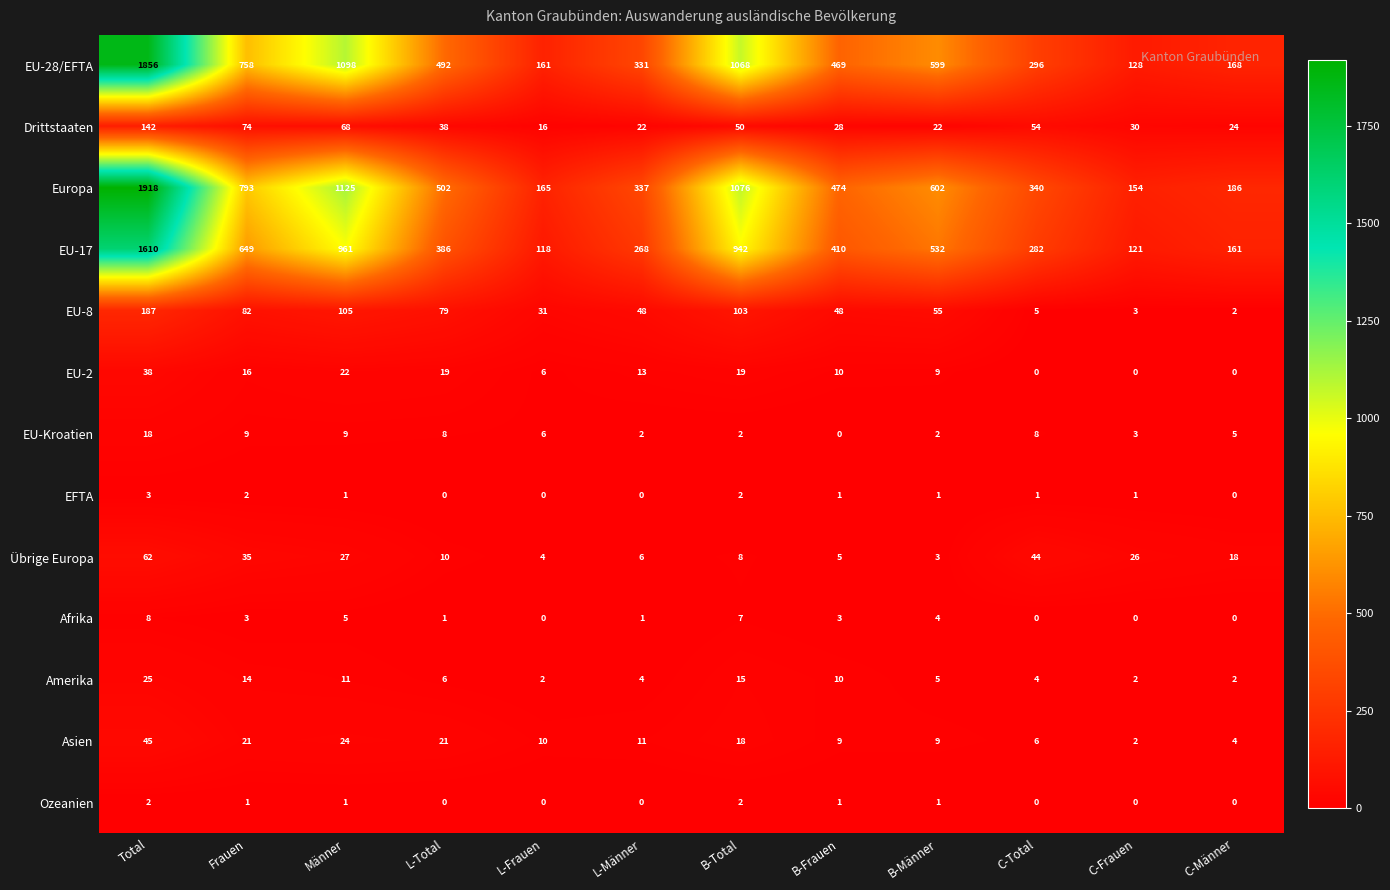

What value does the EU-17 series have at B-Frauen, to the nearest 50?

400